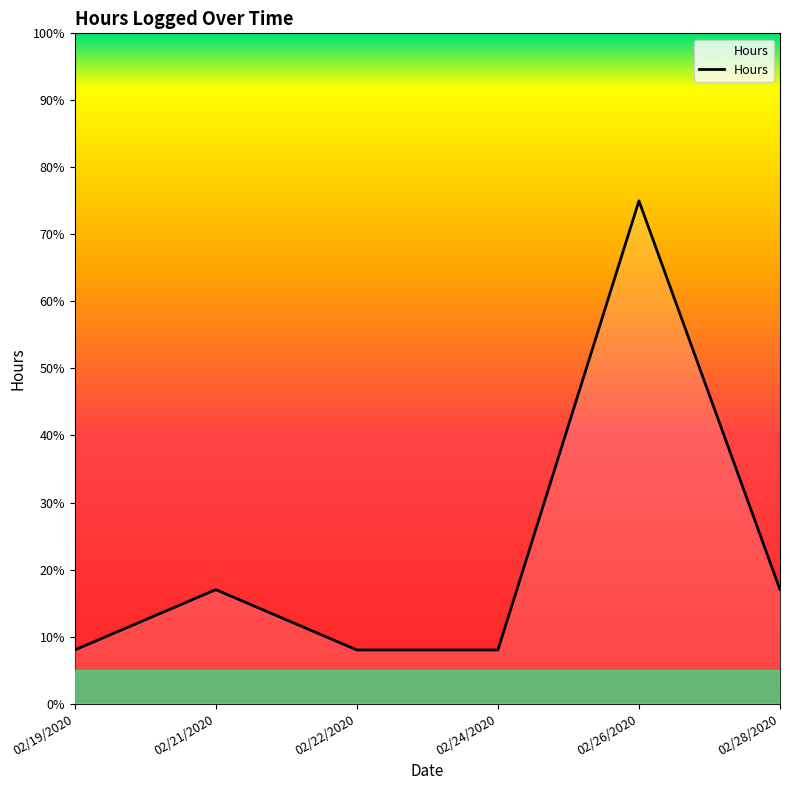

Where is the first local maximum?

02/21/2020